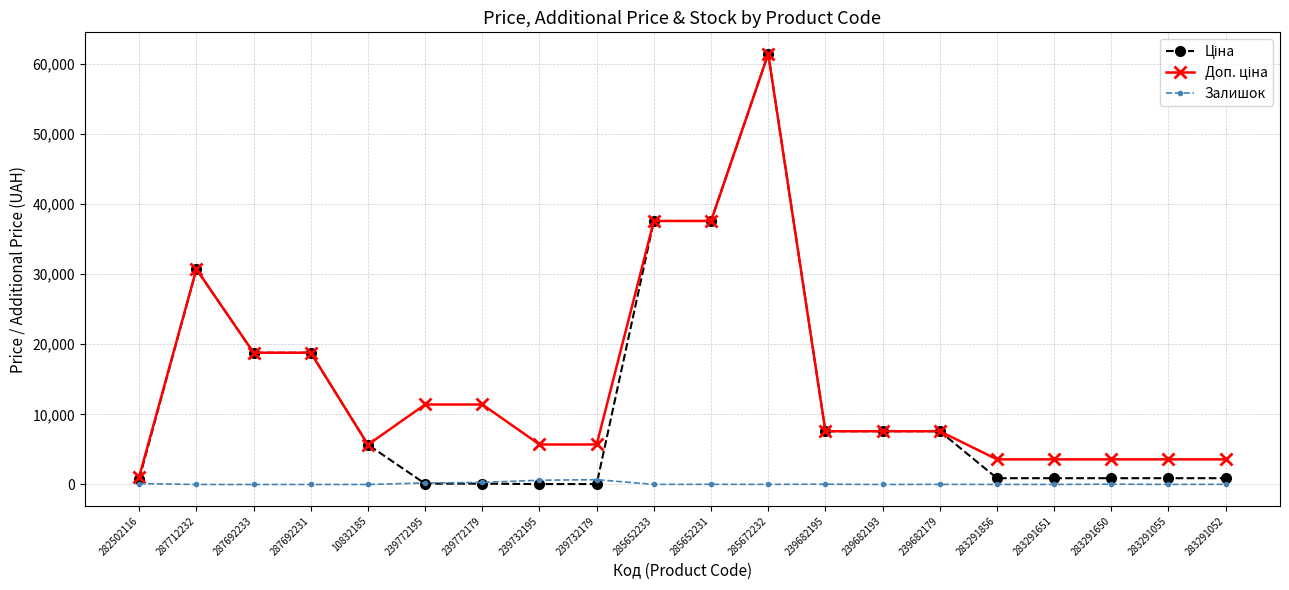

What is the spread (max minus min) of values at 287692231?

18796.8